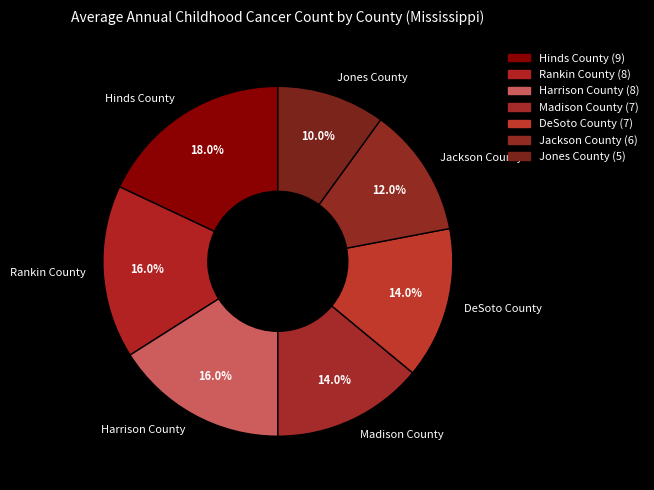

True or false: Jackson County accounts for 12% of the total.

True